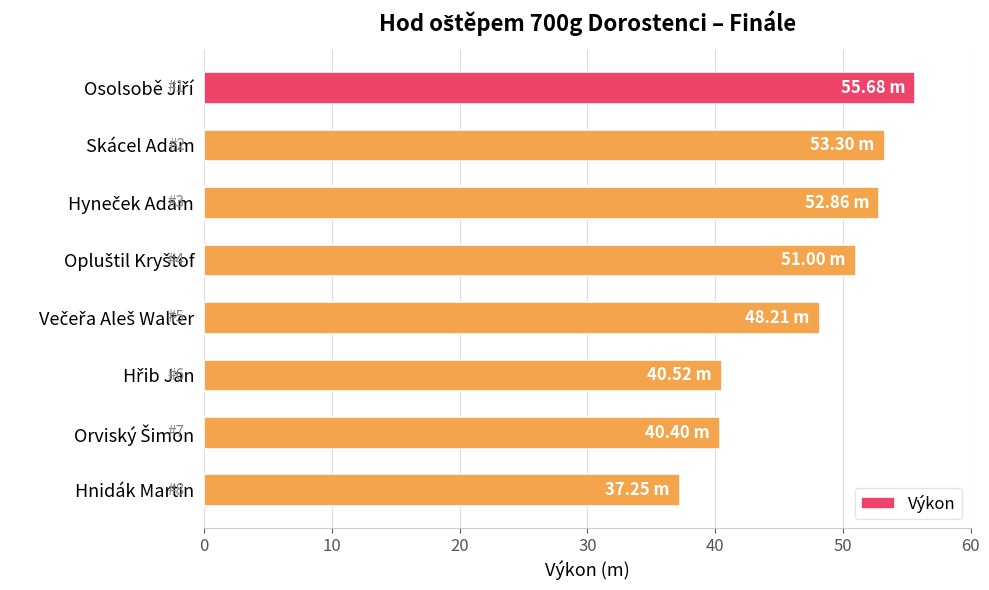

Which has a higher value, Hnidák Martin or Skácel Adam?

Skácel Adam